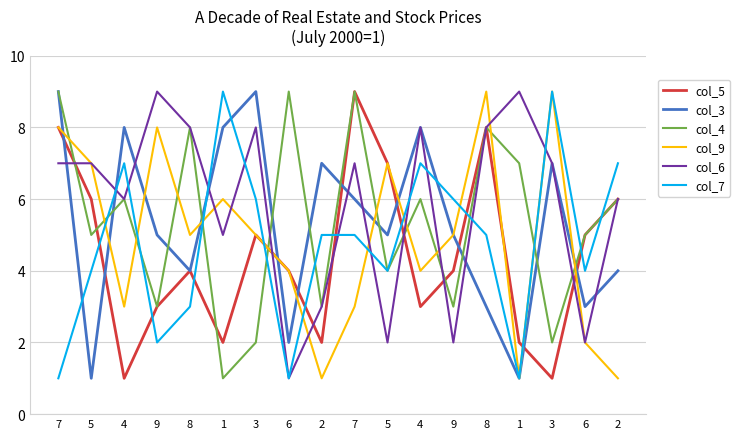

Which series has the widest spread of values?

col_5